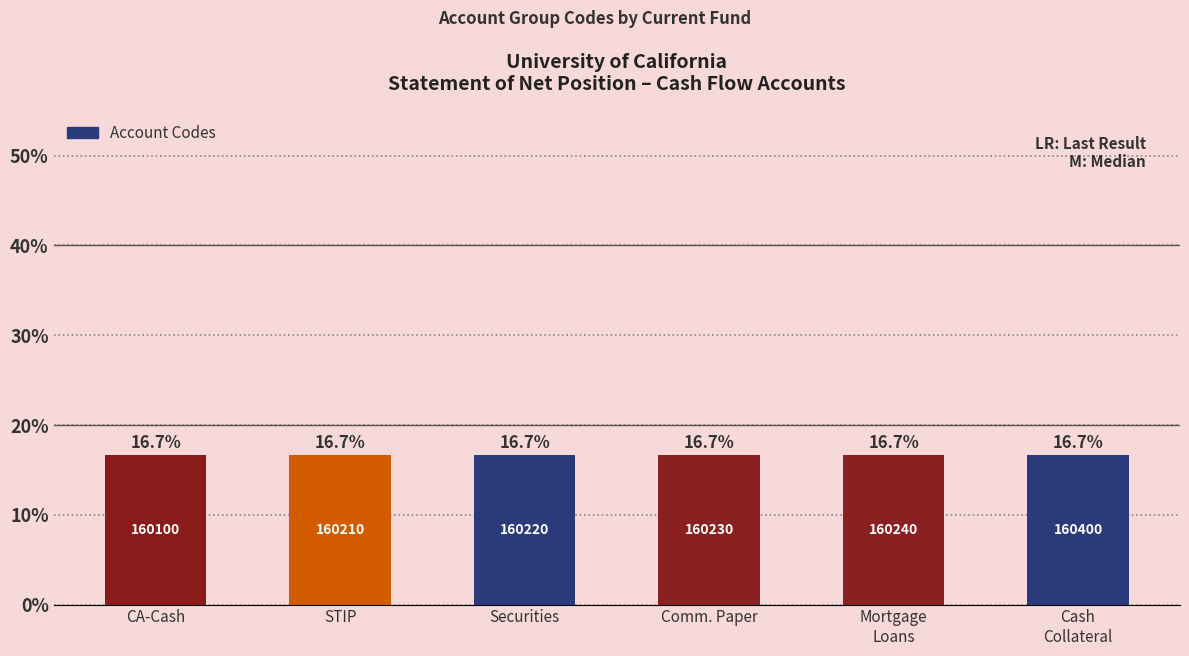

Does the chart contain stacked bars?

No